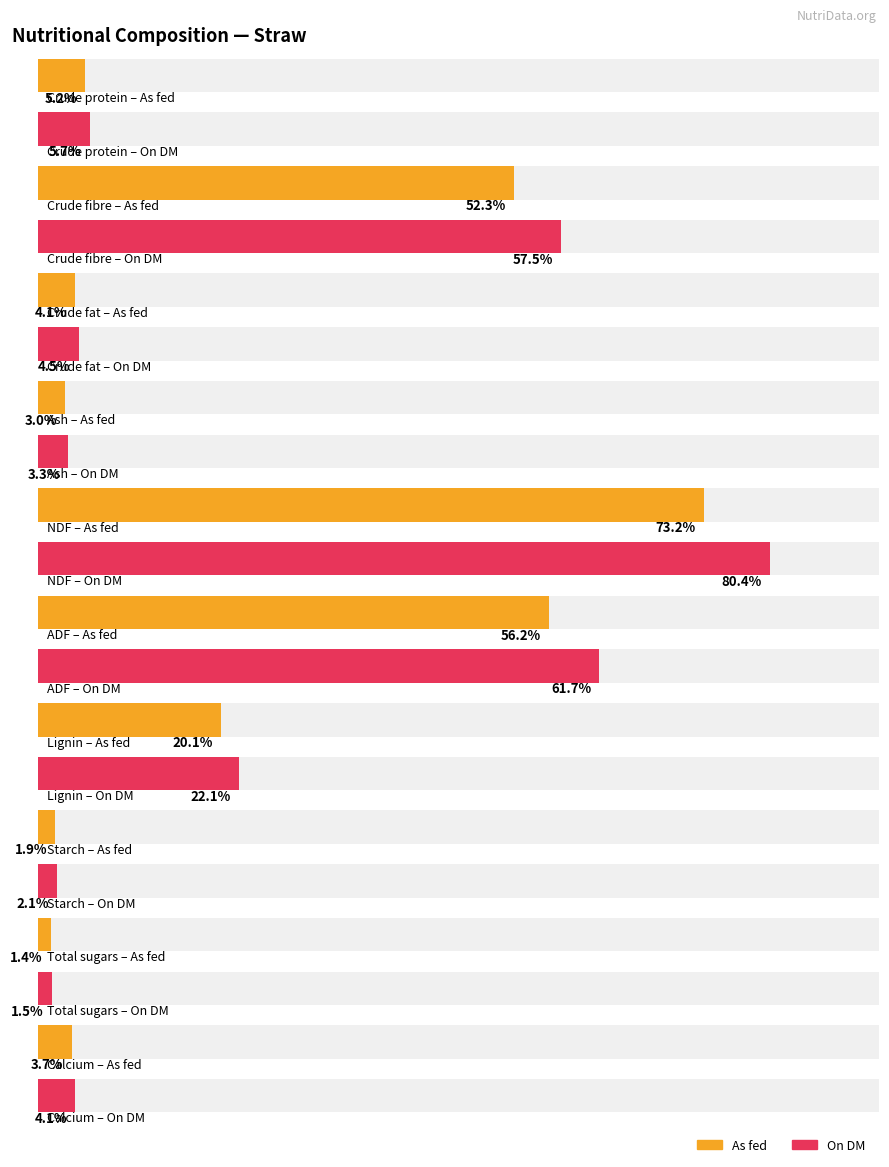

Which label corresponds to the largest value in the chart?

NDF